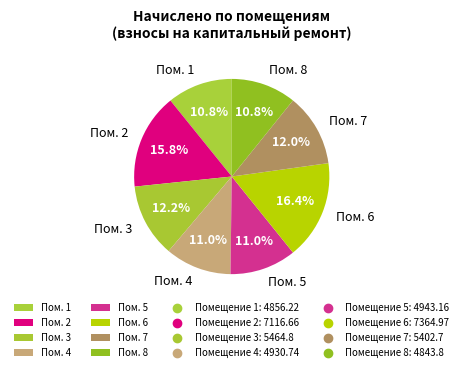

What is the largest slice in the pie chart?

Пом. 6